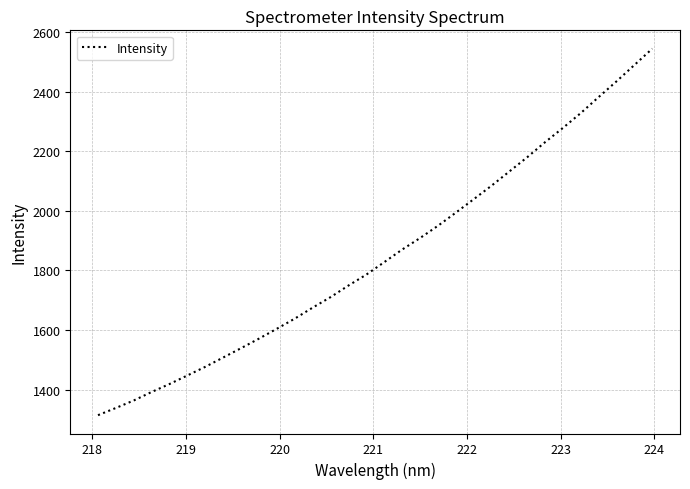

What is the minimum value shown in the chart?

1314.0